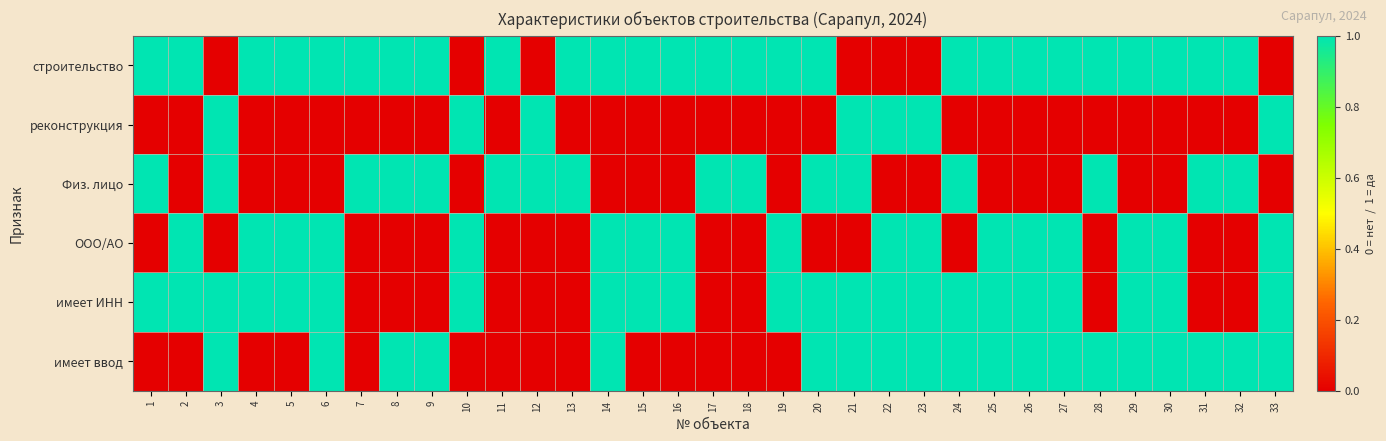

Which series changed the most between 23 and 28?

строительство